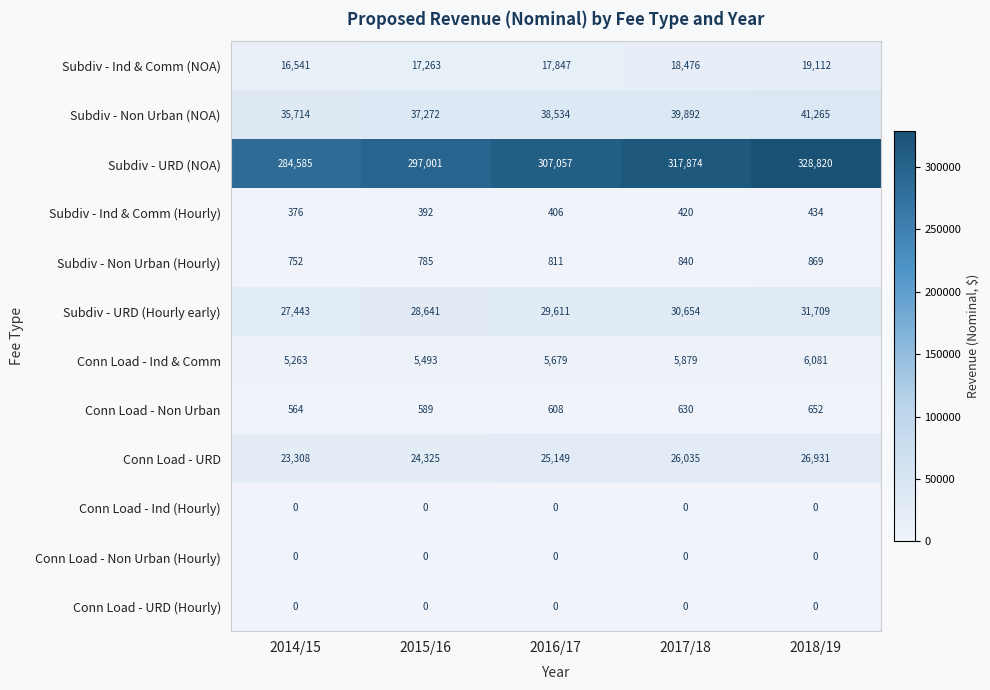

The value of Conn Load - URD at 2018/19 is 35182. True or false?

False